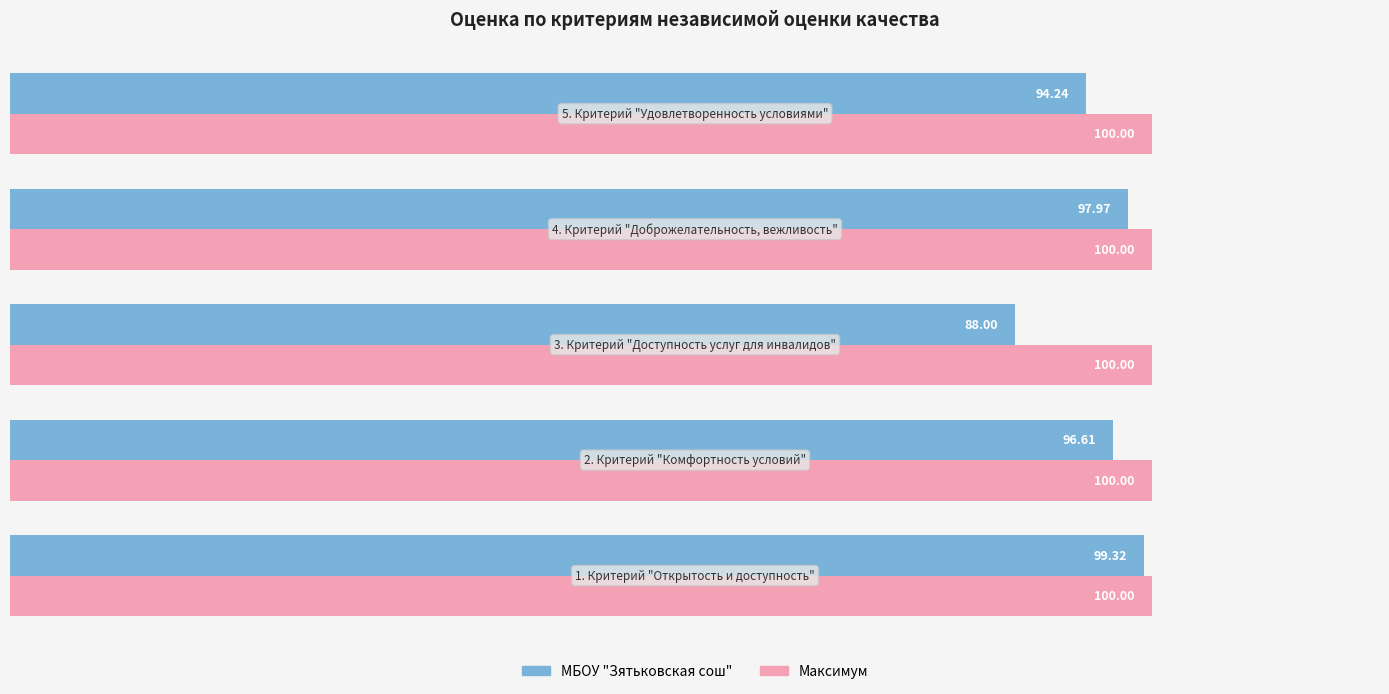

What is the sum of all МБОУ "Зятьковская сош" values?

476.1